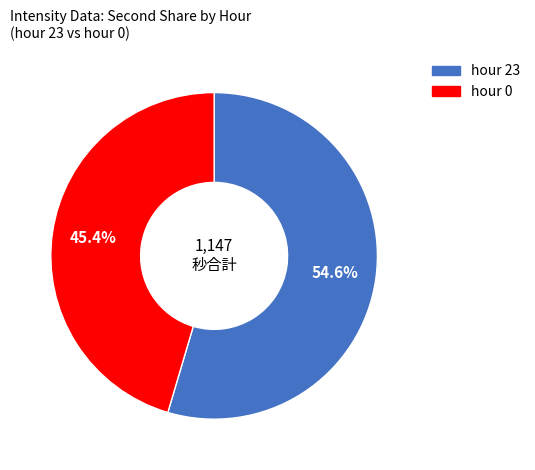

Does any single category account for the majority?

Yes